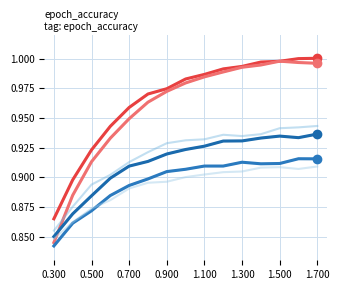

How many lines are shown in the chart?

6